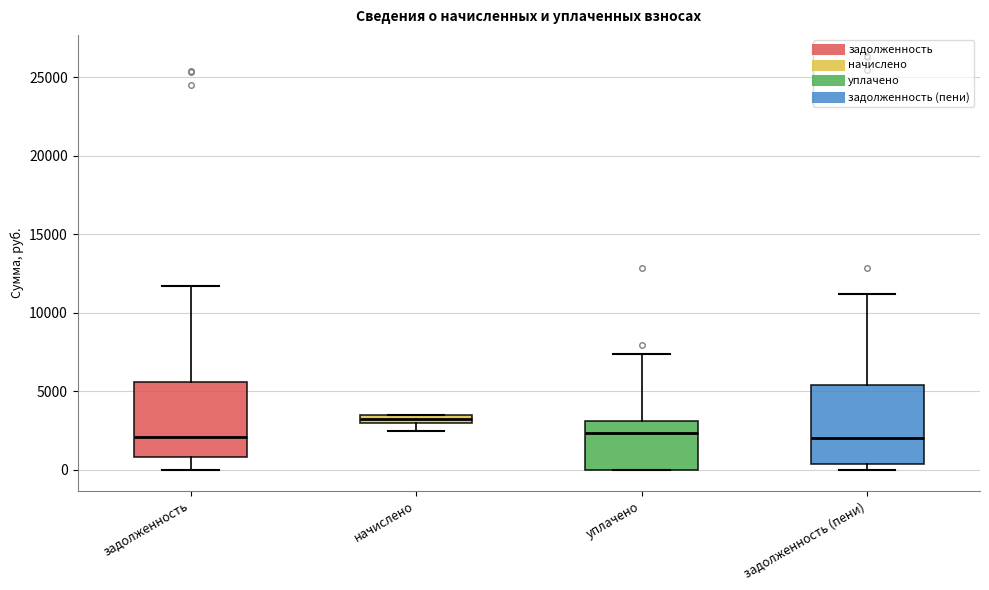

Where is the upper edge of the box for начислено on the y-axis? The values are not printed on the chart, so give them approximately, as read against the axis.

3500